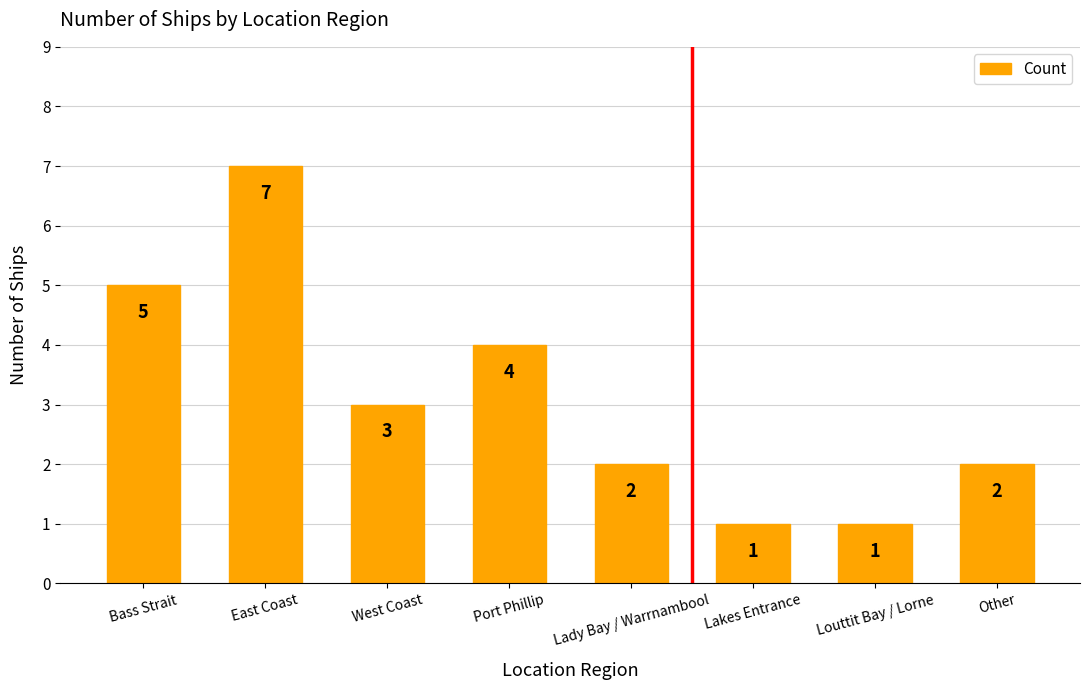

How many values are between 2 and 5?

5